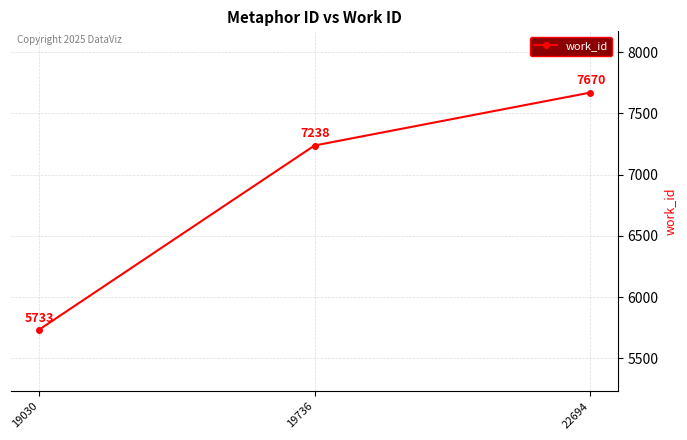

What is the change in value from 19030 to 19736?

+1505